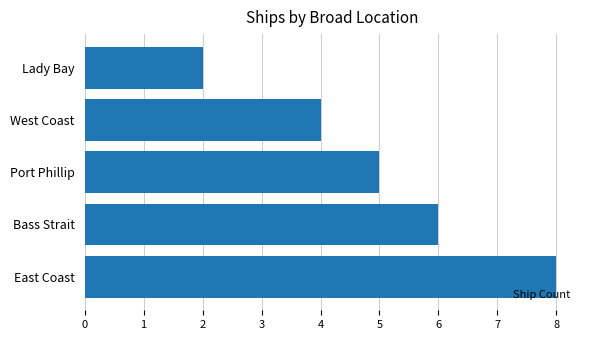

Are the bars grouped side by side (vs. stacked)?

No